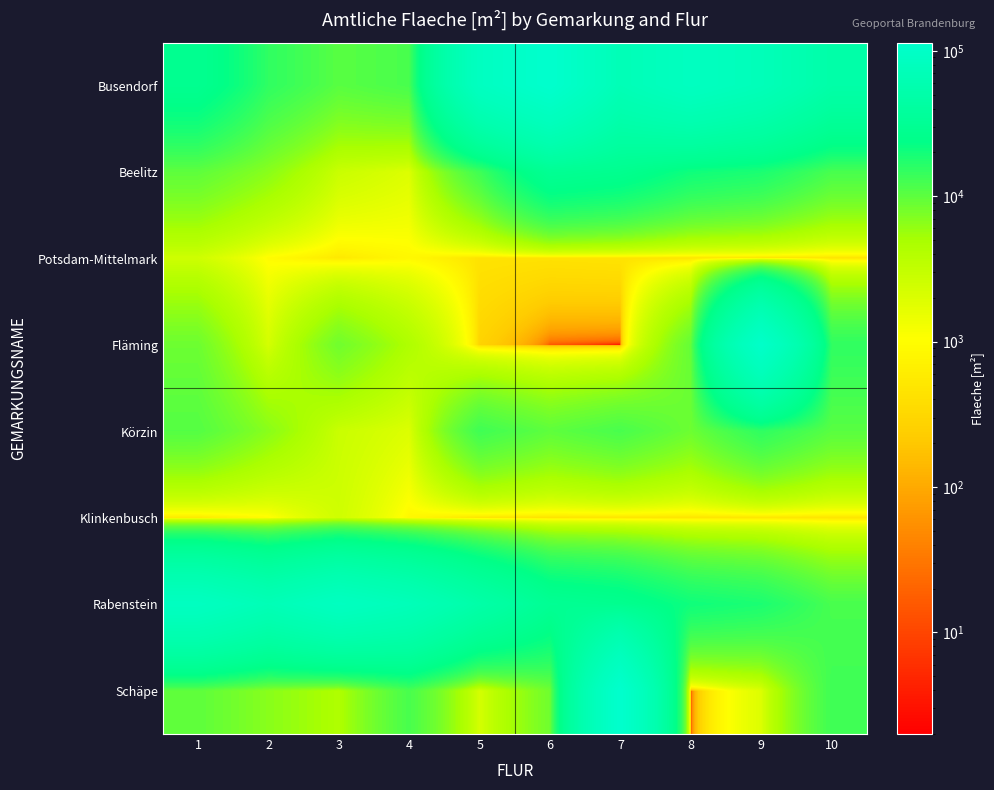

Reading left to right, what are all the values shown in this chart?

Busendorf: 1=28140	2=15226	3=10421	4=12069	5=86716	6=113696	7=68262	8=86150	9=72173	10=49020
Beelitz: 1=9880	2=6668	3=2752	4=1936	5=13126	6=30620	7=27555	8=20464	9=18310	10=12121
Potsdam-Mittelmark: 1=2500	2=942	3=528	4=846	5=450	6=432	7=453	8=450	9=450	10=450
Fläming: 1=8648	2=2242	3=8411	4=4470	5=276	6=15	7=2	8=9349	9=104297	10=15226
Körzin: 1=10853	2=6668	3=2752	4=1936	5=13126	6=9880	7=12069	8=8648	9=15226	10=10421
Klinkenbusch: 1=528	2=942	3=2500	4=846	5=450	6=432	7=453	8=450	9=450	10=450
Rabenstein: 1=86716	2=68262	3=86150	4=72173	5=49020	6=30620	7=27555	8=20464	9=18310	10=12121
Schäpe: 1=9880	2=6668	3=4470	4=12069	5=2242	6=8411	7=113696	8=2	9=1936	10=13126